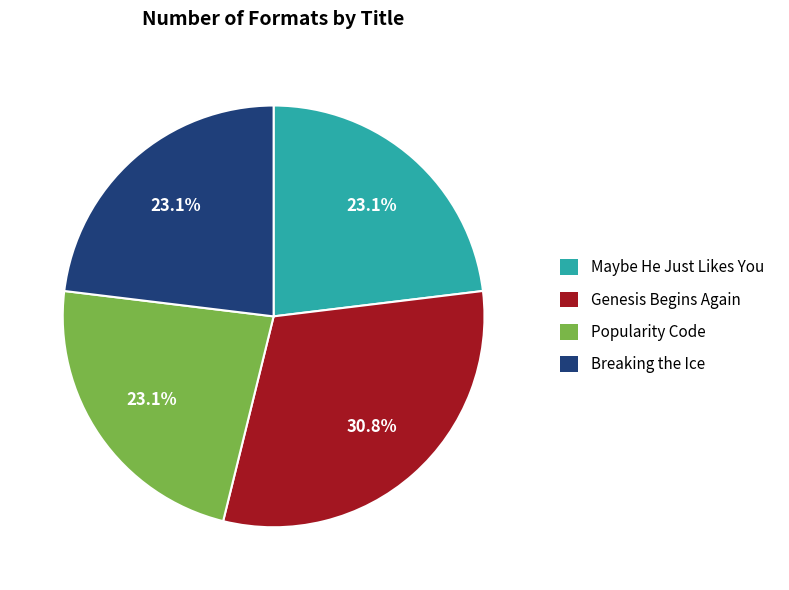

Which has a higher value, Genesis Begins Again or Breaking the Ice?

Genesis Begins Again